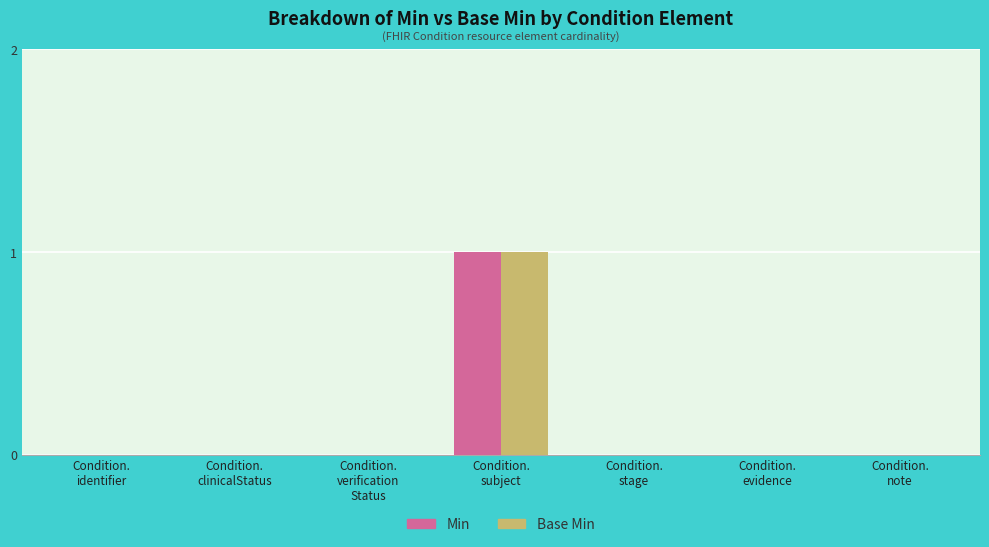

Are the bars grouped side by side (vs. stacked)?

Yes